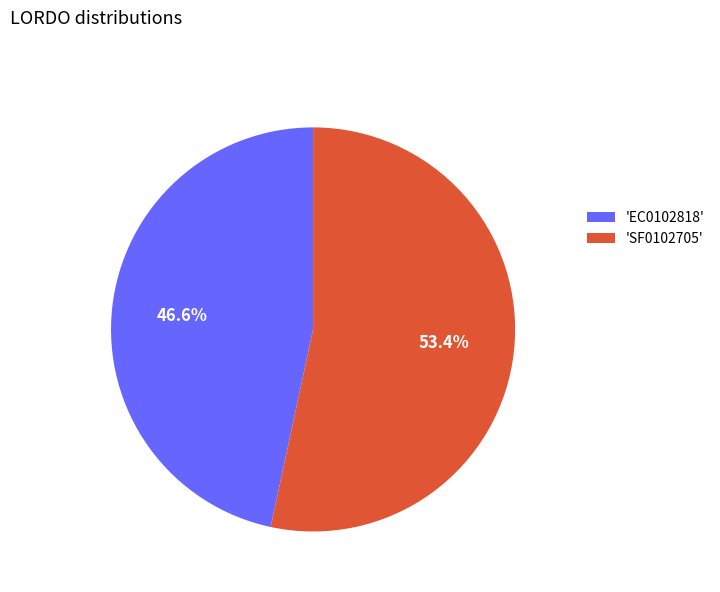

Count the number of slices in the pie.

2